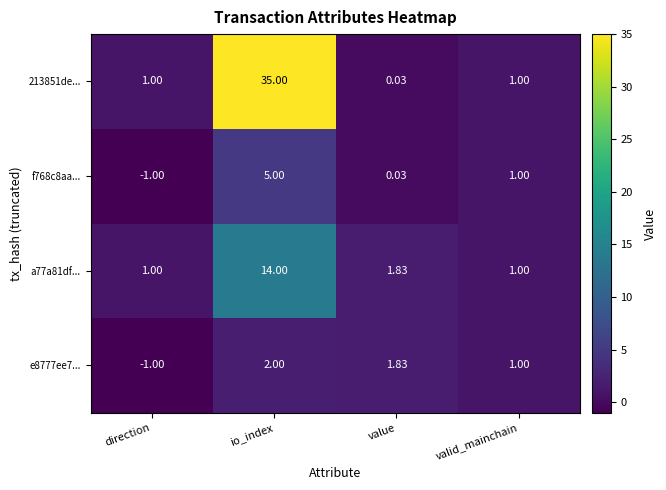

Which series changed the most between io_index and value?

213851de...